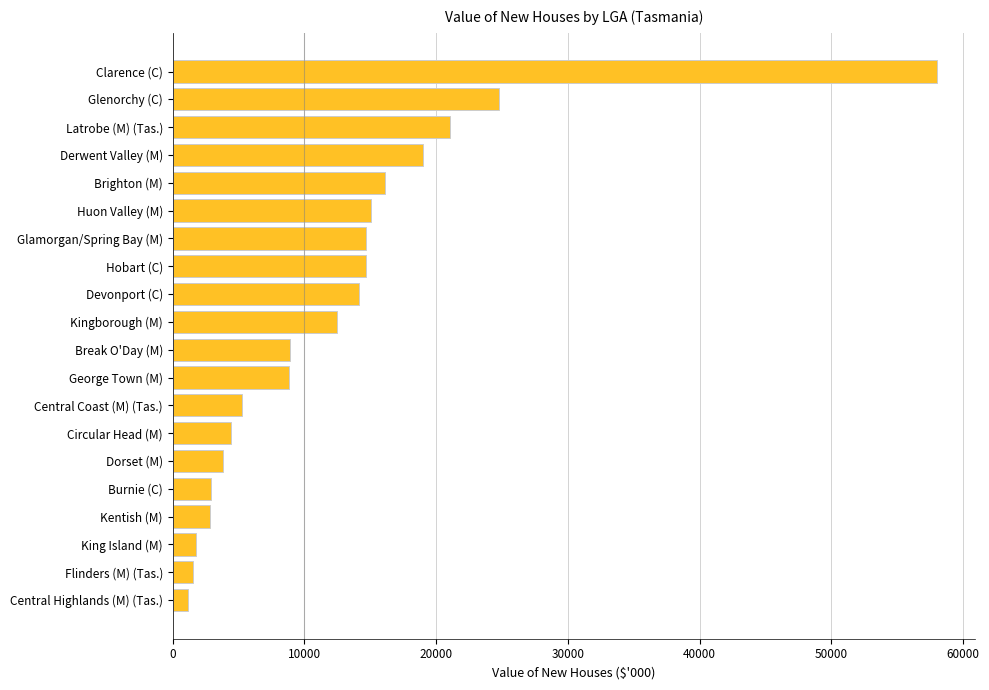

The chart shows a value of 15020.6 at Huon Valley (M). True or false?

True